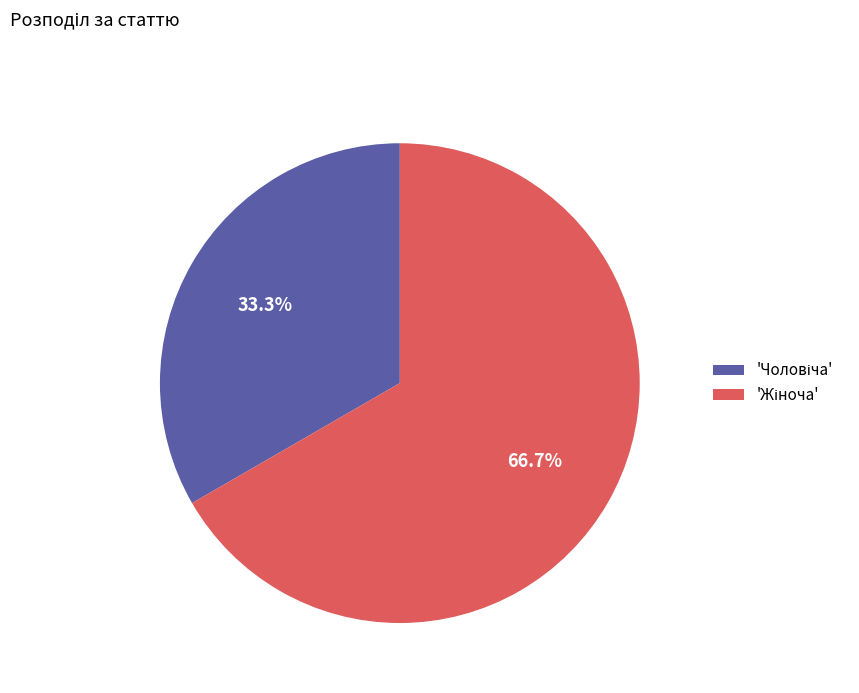

Is there a majority slice in this chart?

Yes